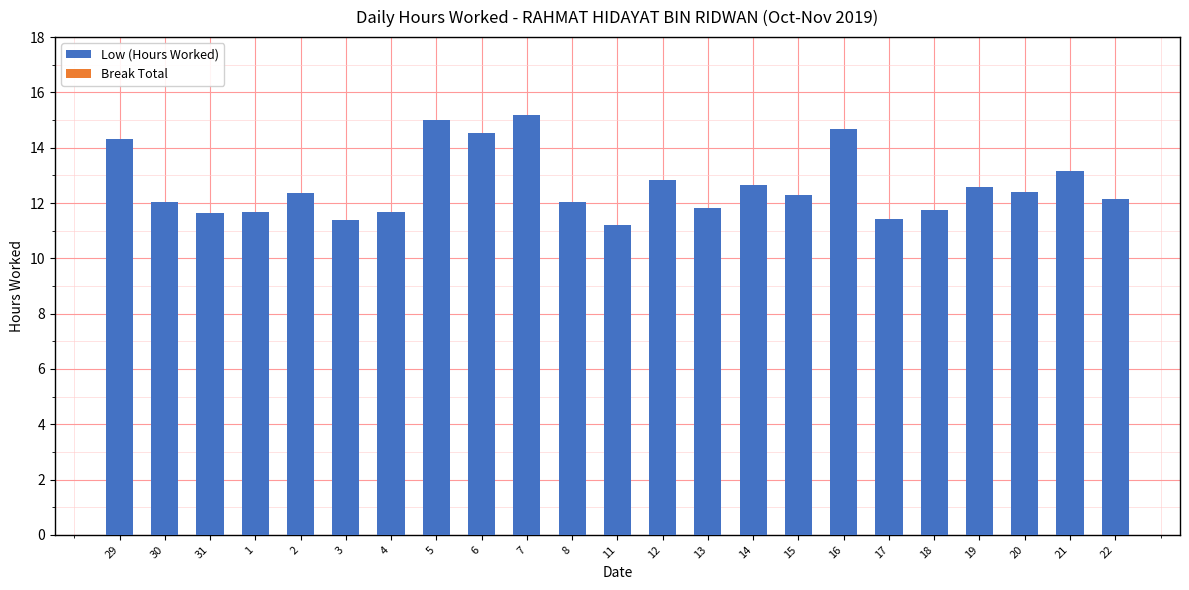

What position from the right is 31?

21